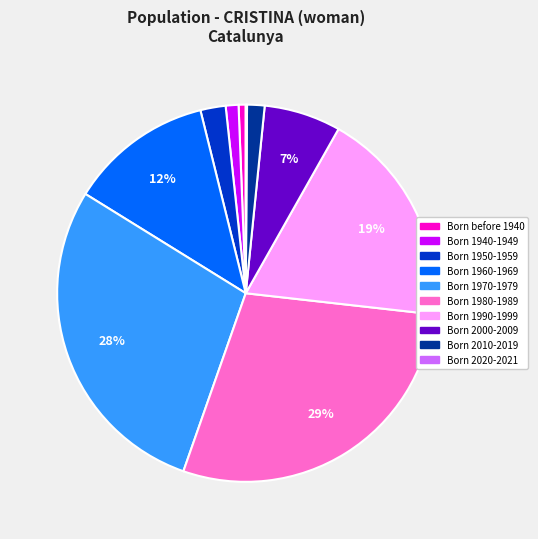

Do Born 1970-1979 and Born 1940-1949 together represent more than half of the pie?

No